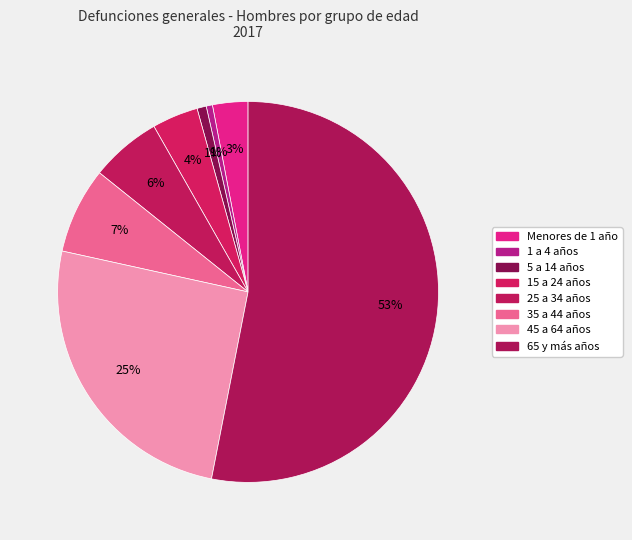

How many segments does this pie chart have?

8